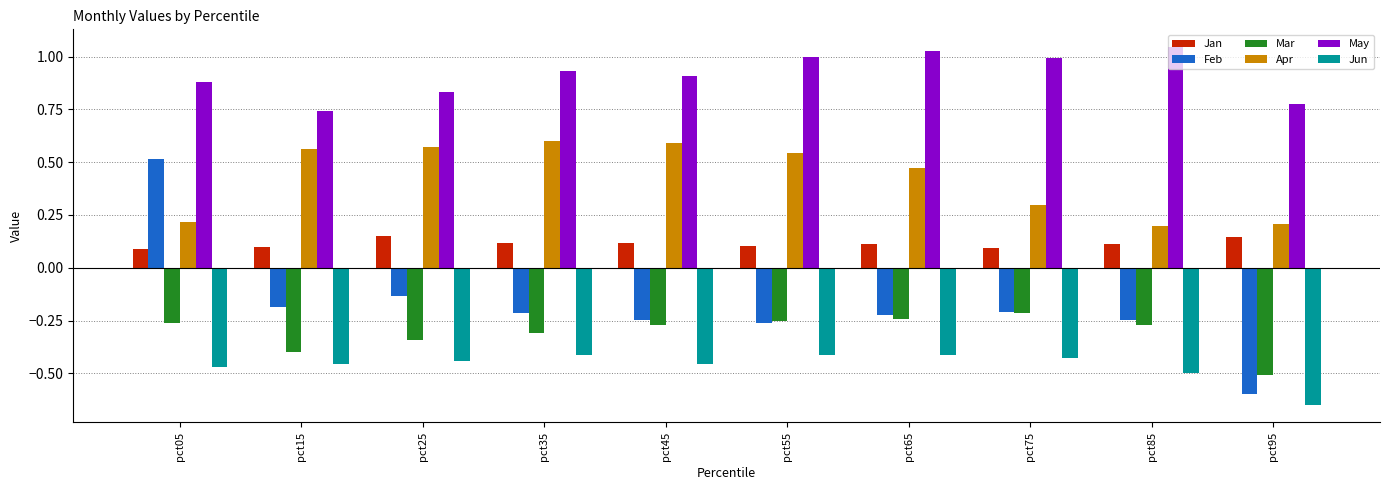

Rank the series at pct15 from lowest to highest value.

Jun, Mar, Feb, Jan, Apr, May